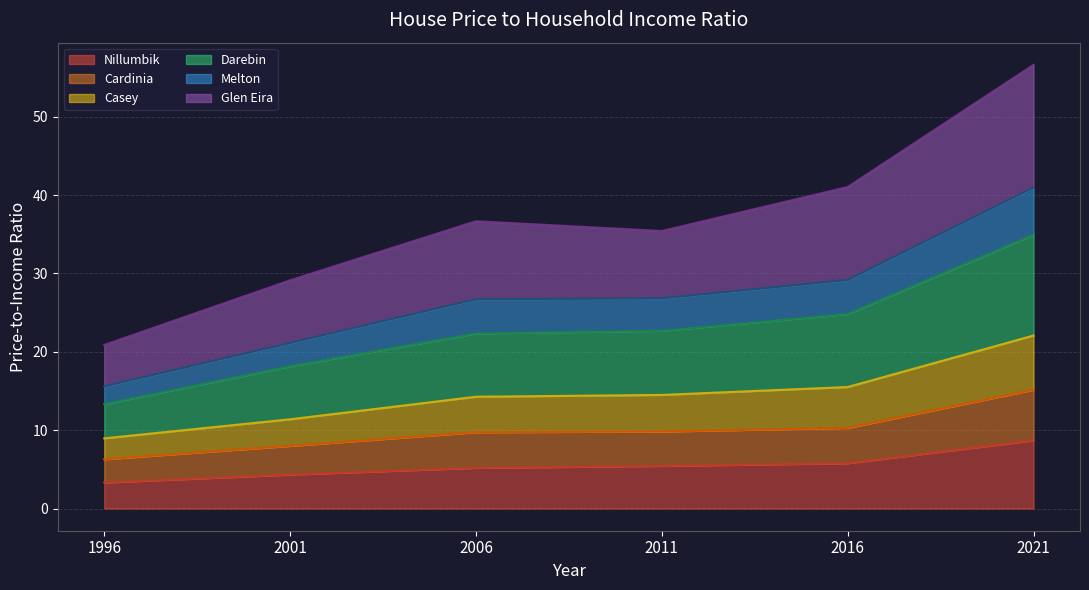

The Nillumbik series shows 0.9 at 1996. True or false?

False